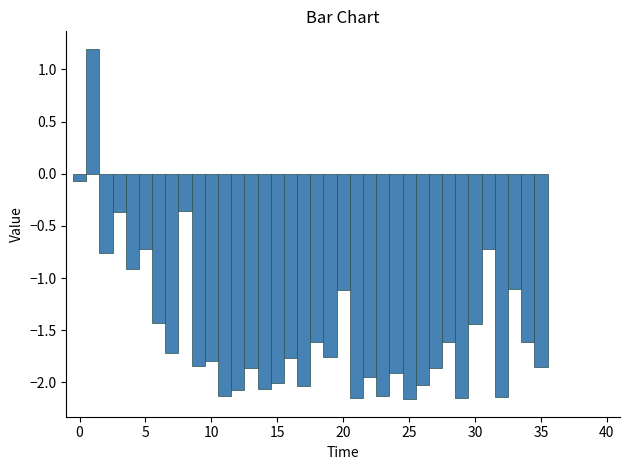

Around what value on the x-axis is the tallest bar? Give the approximate position of its centre, as read against the axis.

1.0